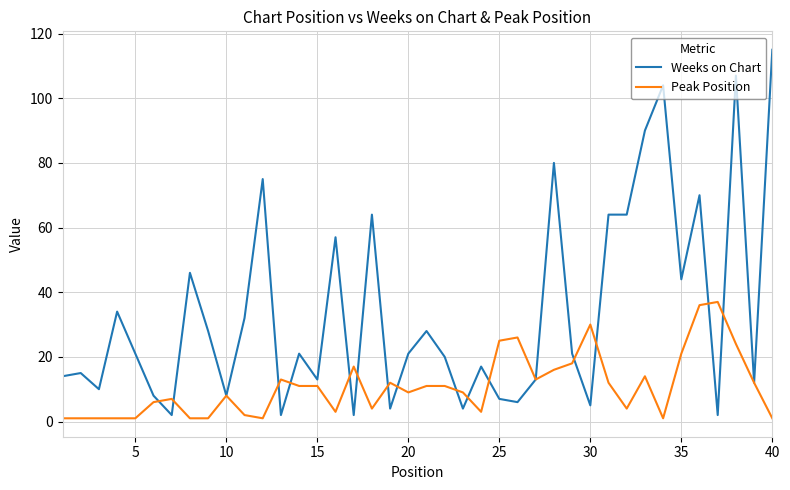

Which series has the largest total across all categories?

Weeks on Chart